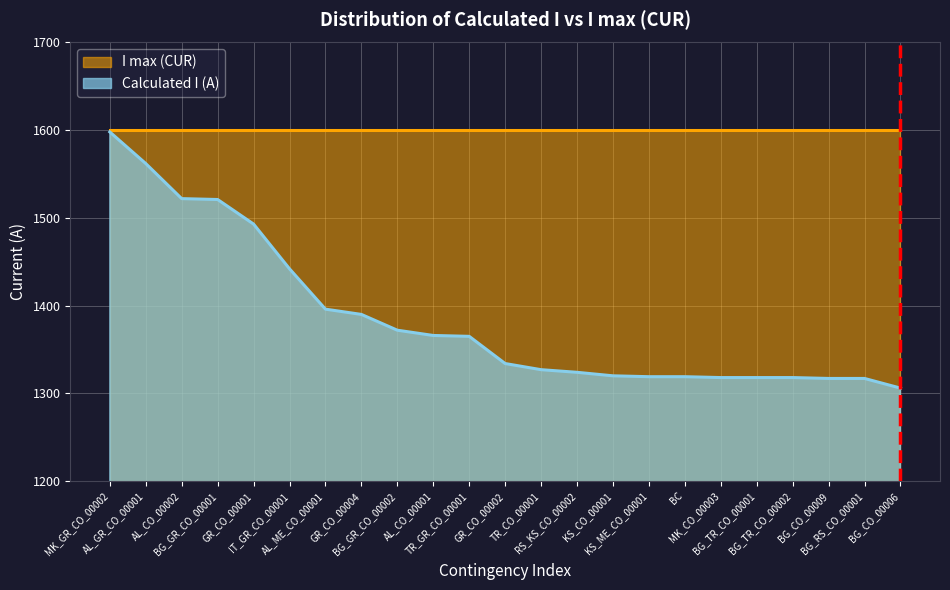

What is the minimum value shown in the chart?

1306